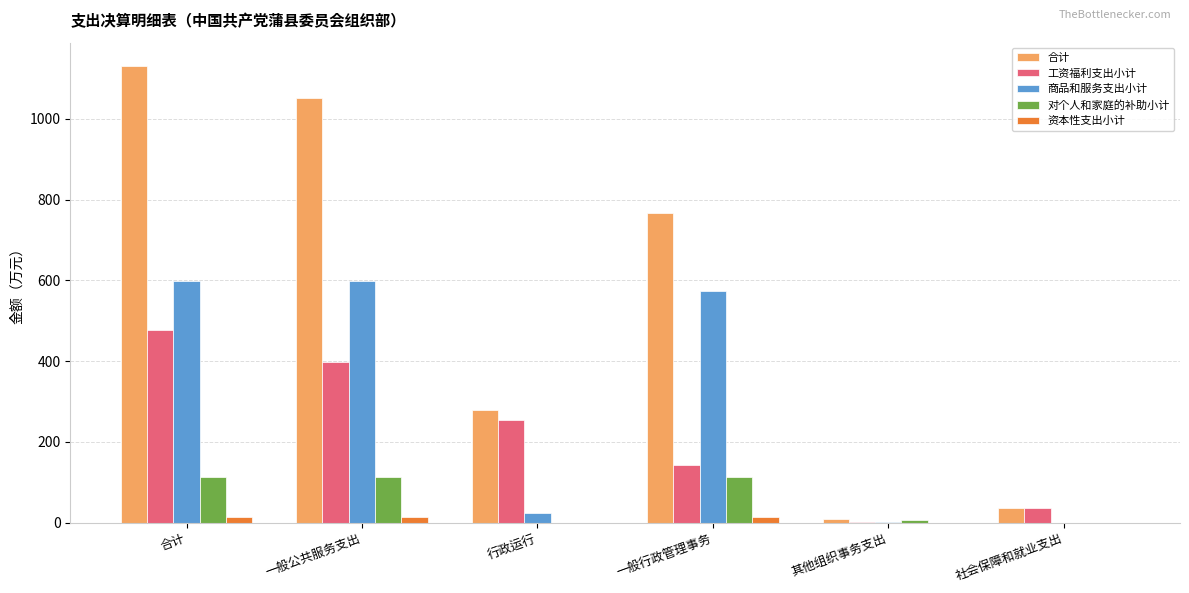

True or false: 对个人和家庭的补助小计 has a value of 68.8 at 社会保障和就业支出.

False